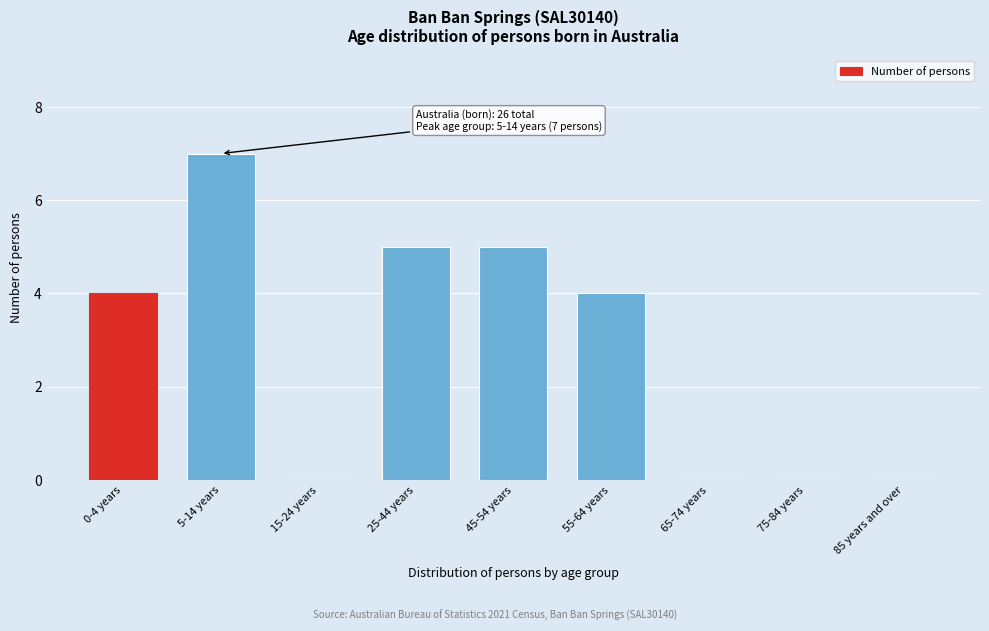

Reading left to right, what are all the values shown in this chart?

0-4 years=4	5-14 years=7	15-24 years=0	25-44 years=5	45-54 years=5	55-64 years=4	65-74 years=0	75-84 years=0	85 years and over=0